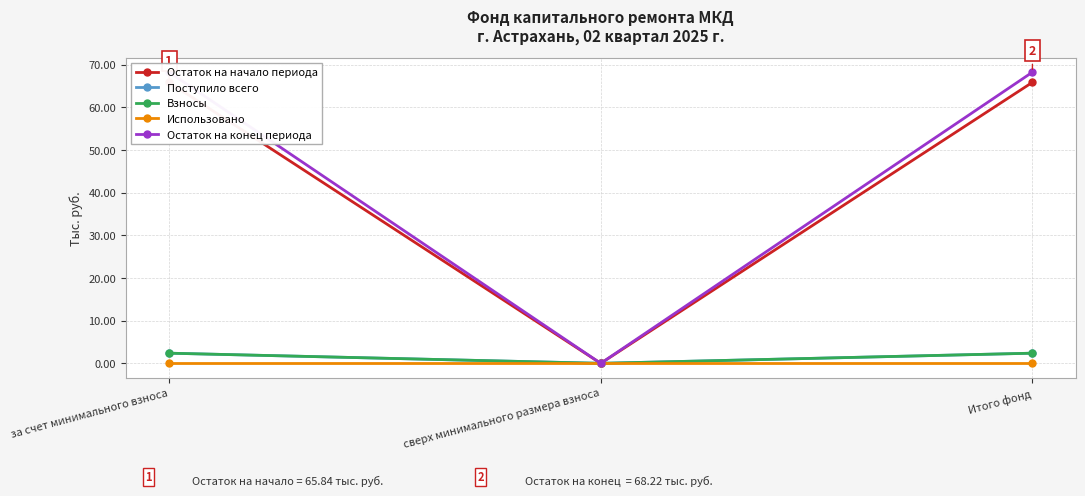

What is the difference between the maximum and minimum values in the Взносы series?

2.4